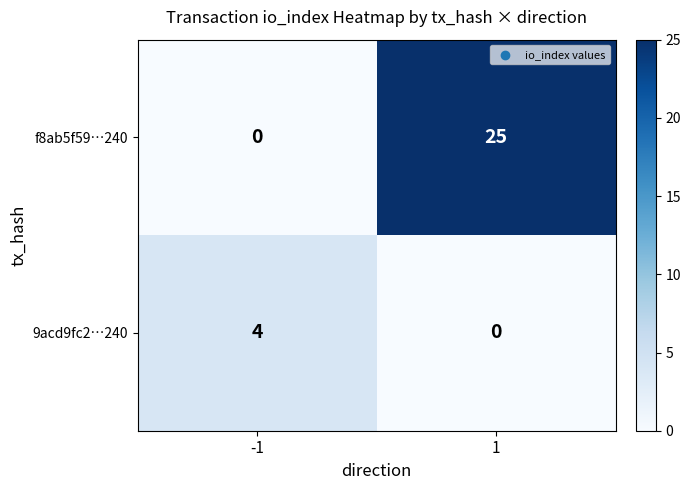

What is the difference between the maximum and minimum values in the f8ab5f59…240 series?

25